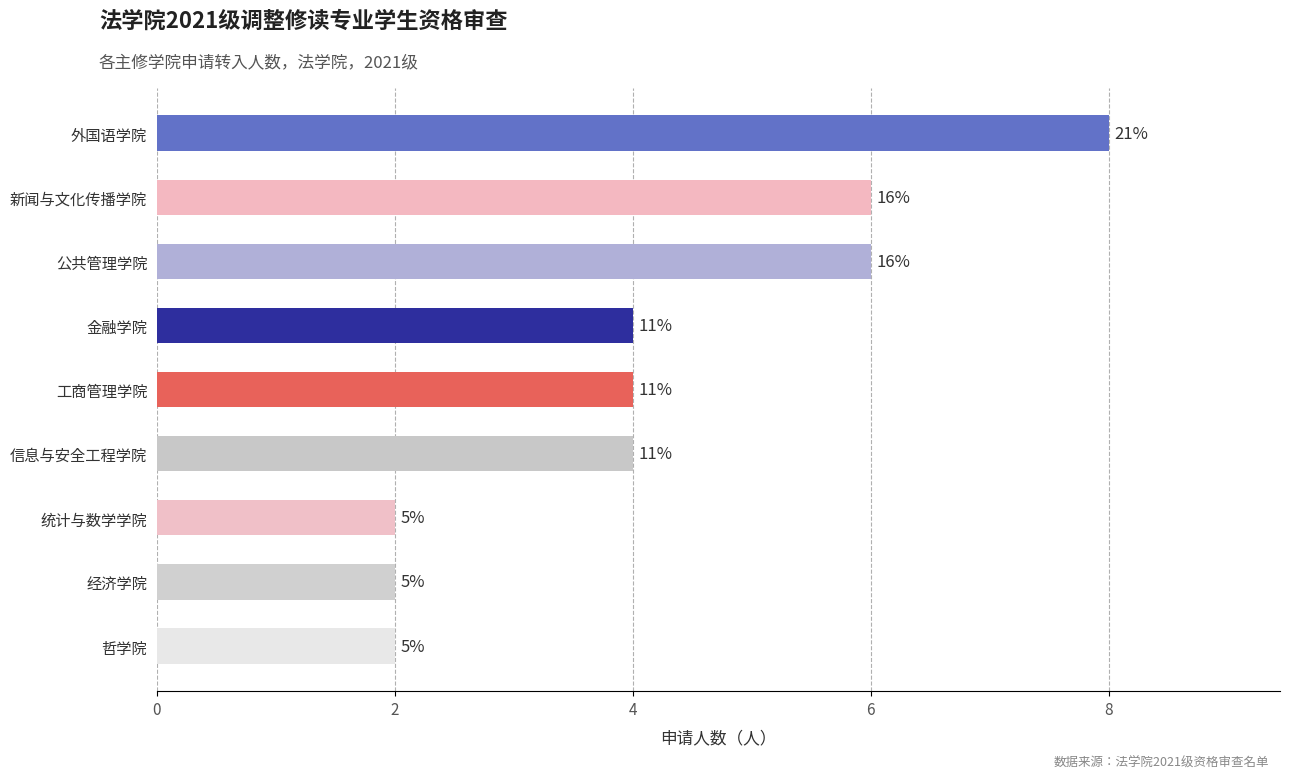

How many bars are there in total?

9